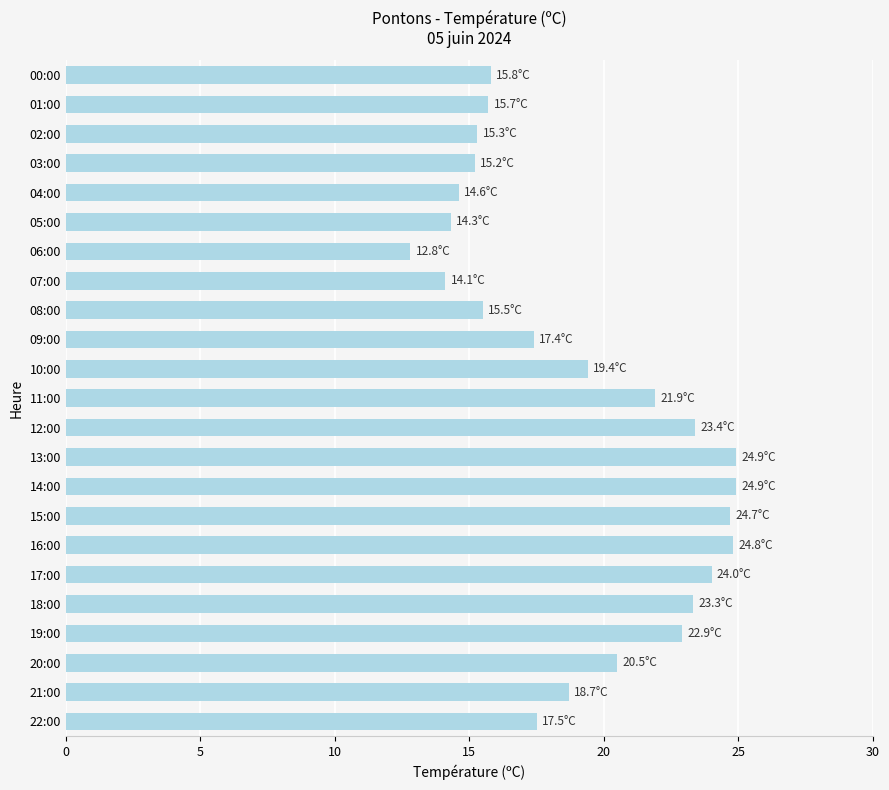

What is the greatest value displayed?

24.9